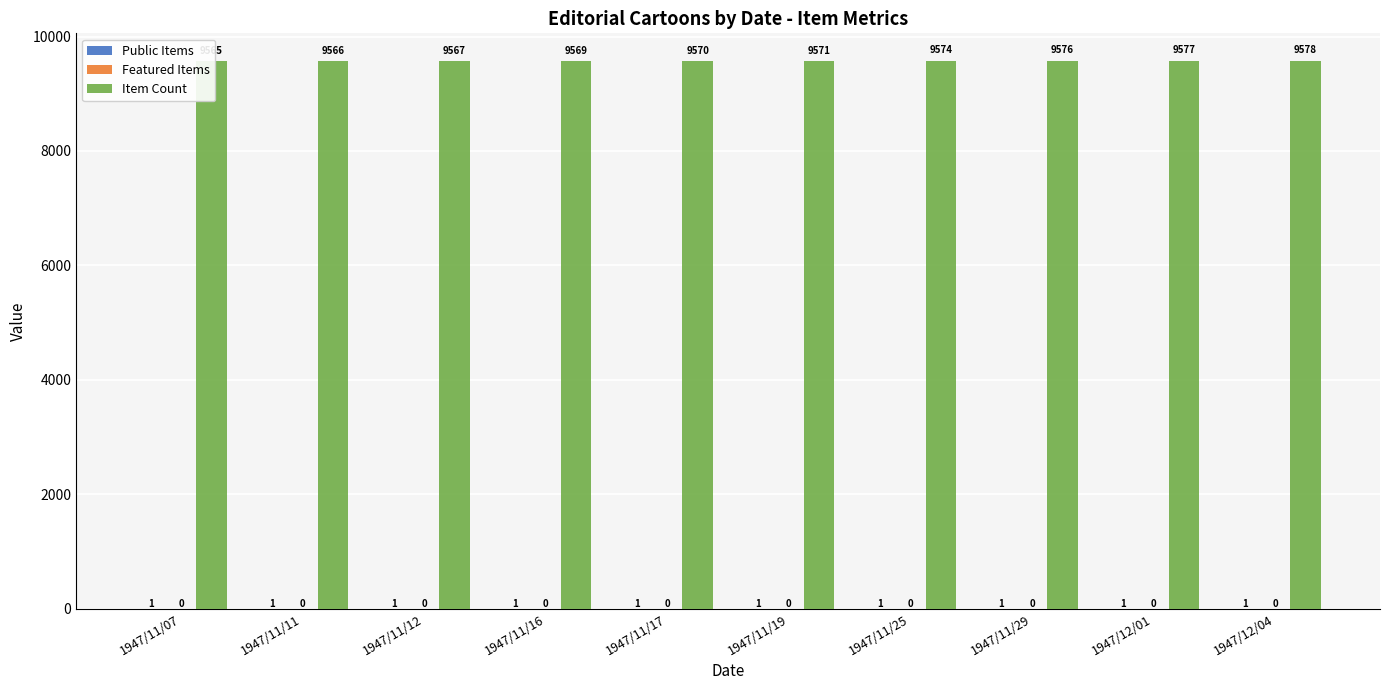

Reading left to right, what are all the values shown in this chart?

Public Items: 1947/11/07=1	1947/11/11=1	1947/11/12=1	1947/11/16=1	1947/11/17=1	1947/11/19=1	1947/11/25=1	1947/11/29=1	1947/12/01=1	1947/12/04=1
Featured Items: 1947/11/07=0	1947/11/11=0	1947/11/12=0	1947/11/16=0	1947/11/17=0	1947/11/19=0	1947/11/25=0	1947/11/29=0	1947/12/01=0	1947/12/04=0
Item Count: 1947/11/07=9565	1947/11/11=9566	1947/11/12=9567	1947/11/16=9569	1947/11/17=9570	1947/11/19=9571	1947/11/25=9574	1947/11/29=9576	1947/12/01=9577	1947/12/04=9578